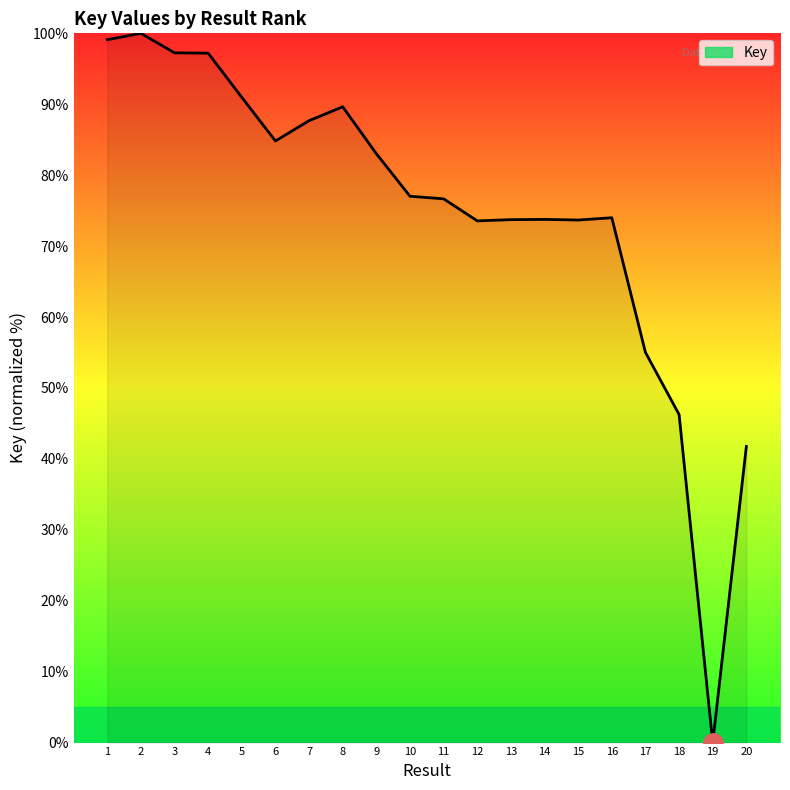

Approximately how many times larger is the value at 17 compared to 18?

1.2